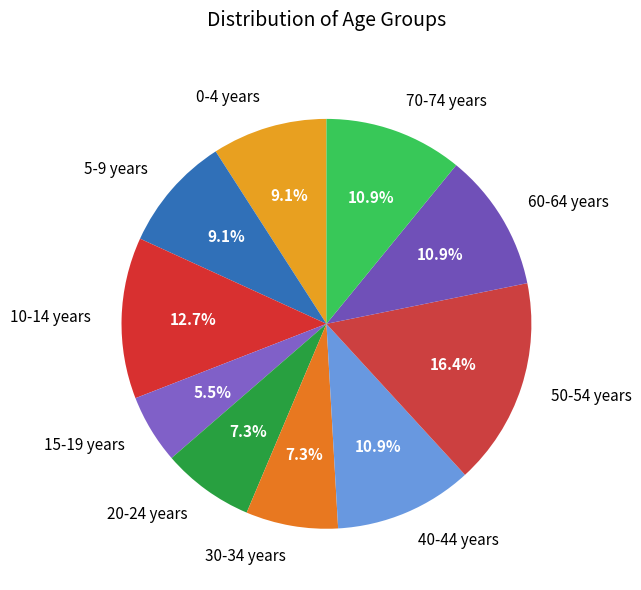

To the nearest percent, what is the combined percentage of 10-14 years and 0-4 years?

22%